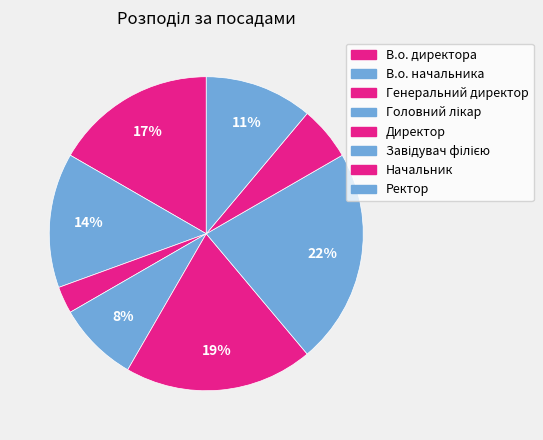

To the nearest percent, what is the combined percentage of Ректор and Начальник?

17%